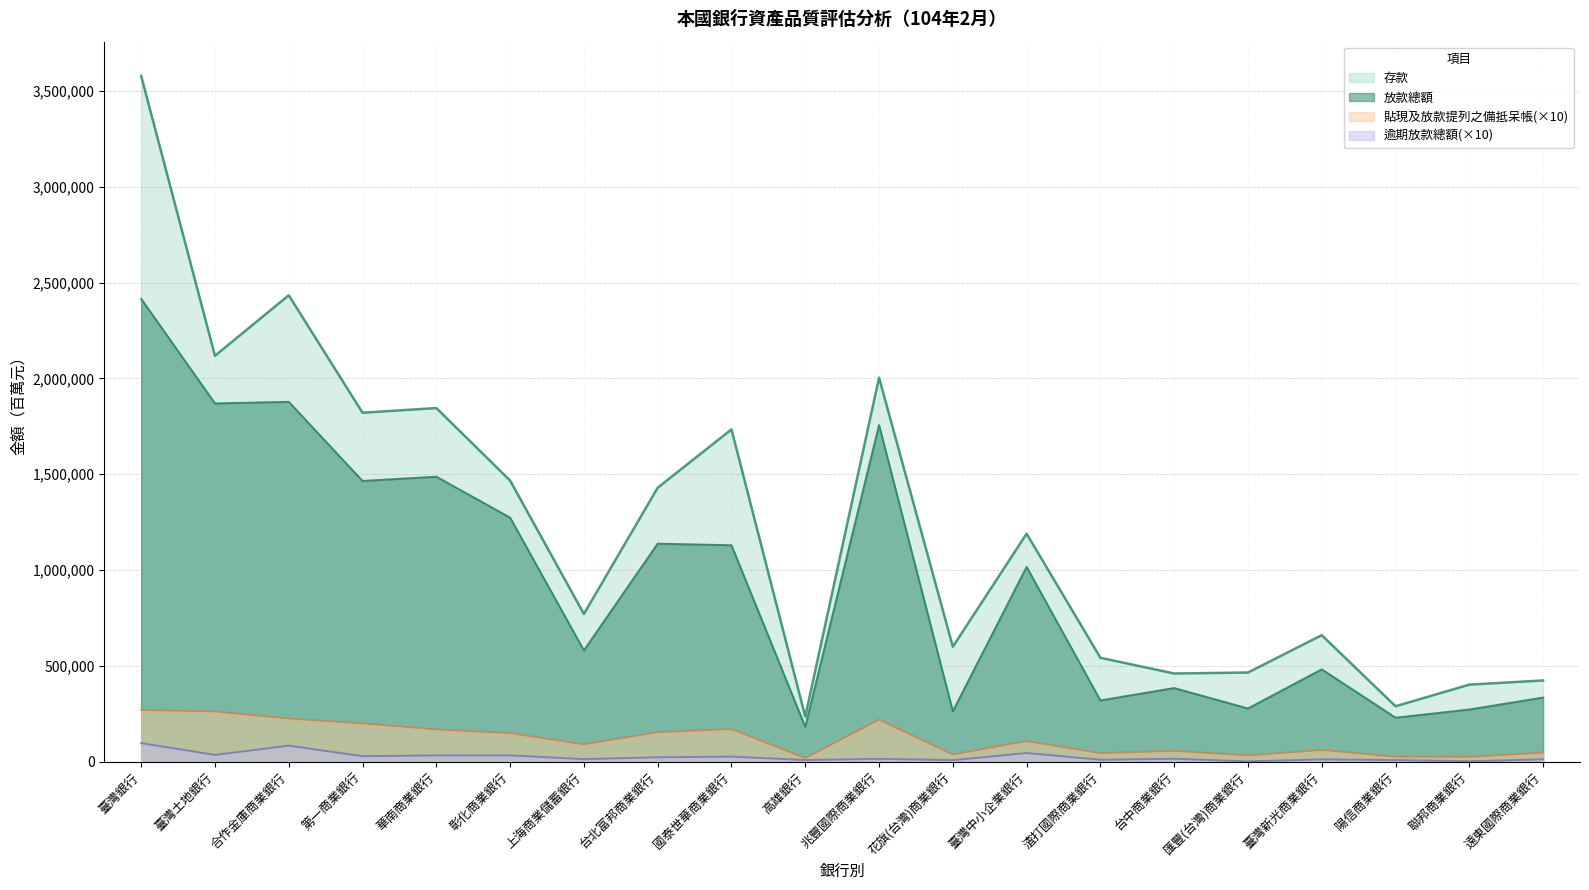

True or false: 放款總額 and 貼現及放款提列之備抵呆帳 intersect in this chart.

False